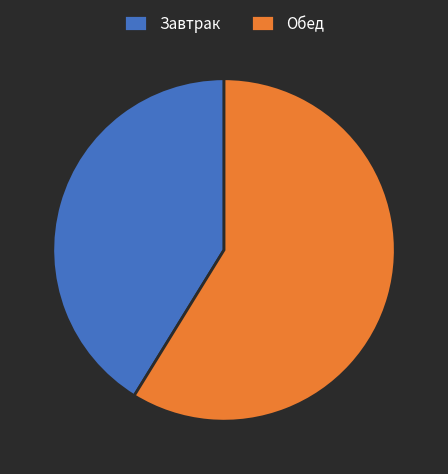

Which category has the smallest portion of the pie?

Завтрак